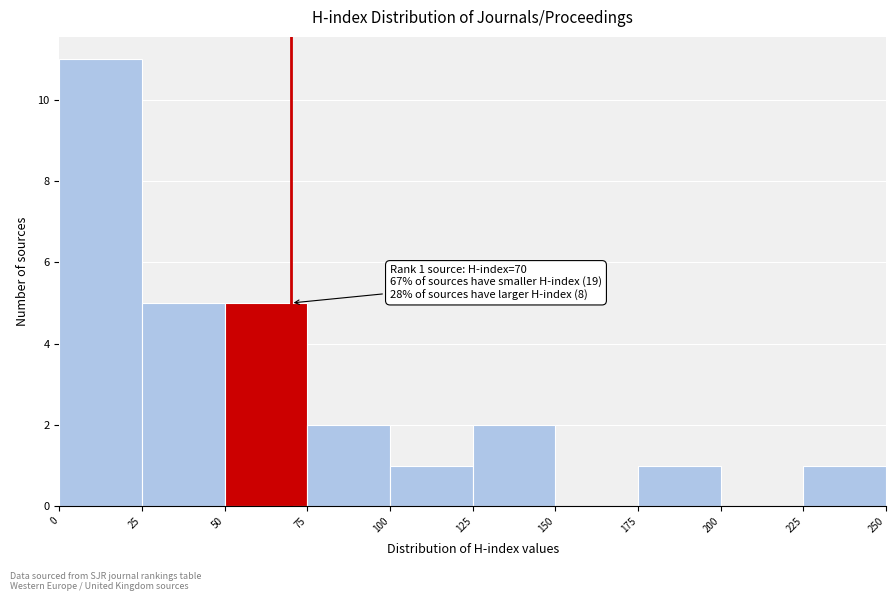

Which range on the x-axis has the tallest bar?

0 to 25